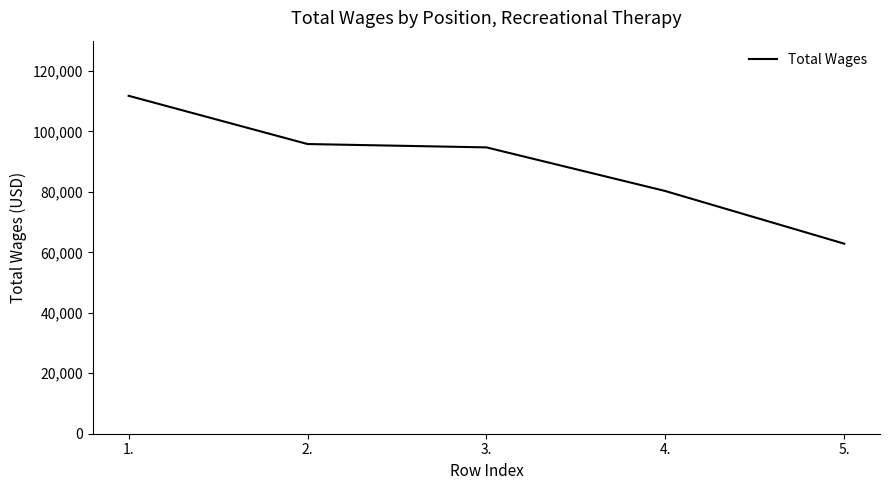

What is the approximate value at 1., to the nearest 100?

111800